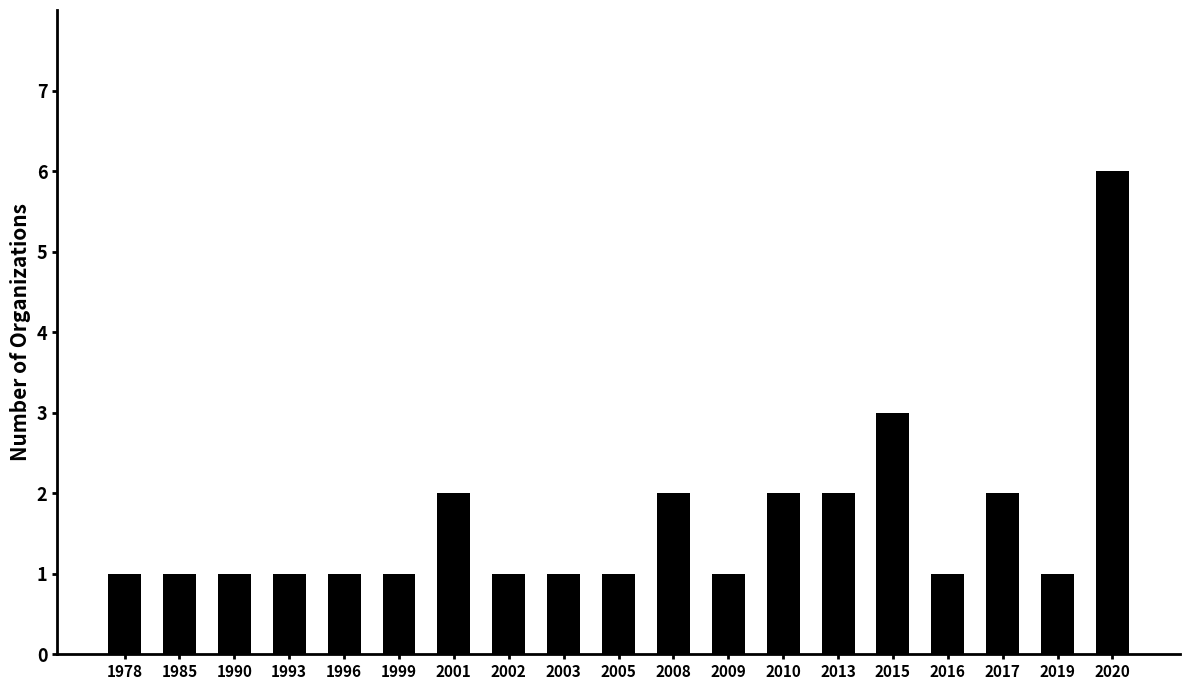

What is the difference between the maximum and second lowest values?

5